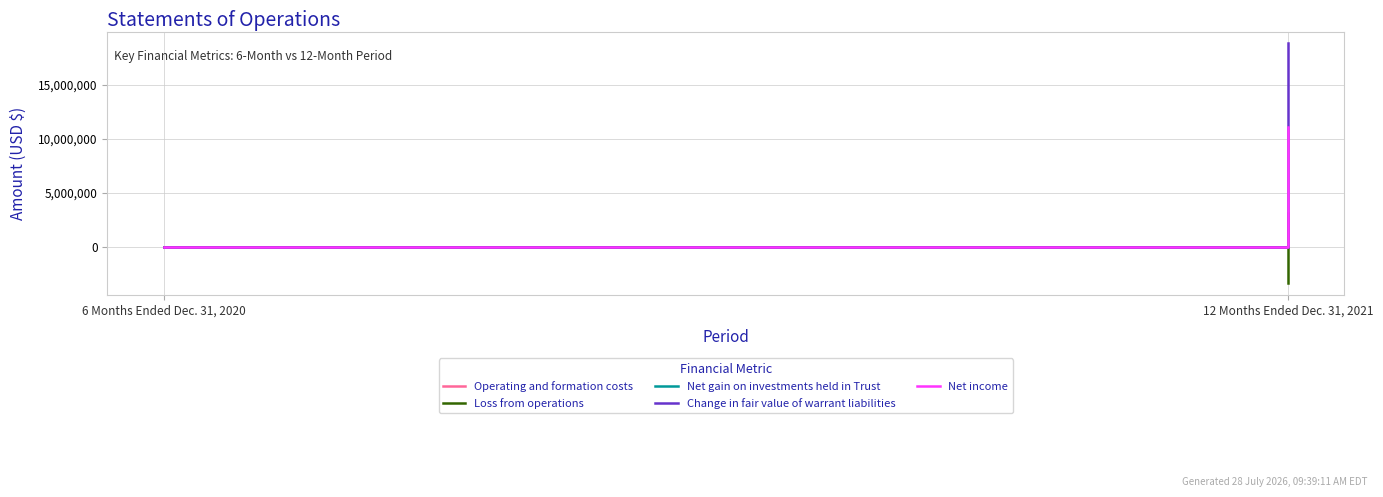

What are all the series names shown in the legend?

Operating and formation costs, Loss from operations, Net gain on investments held in Trust, Change in fair value of warrant liabilities, Net income